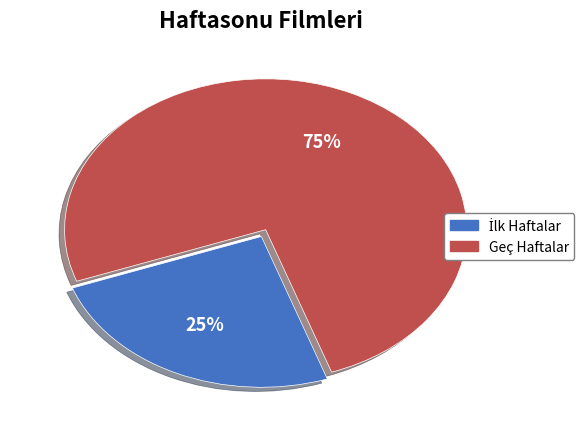

To the nearest percent, what is the average slice percentage?

50%